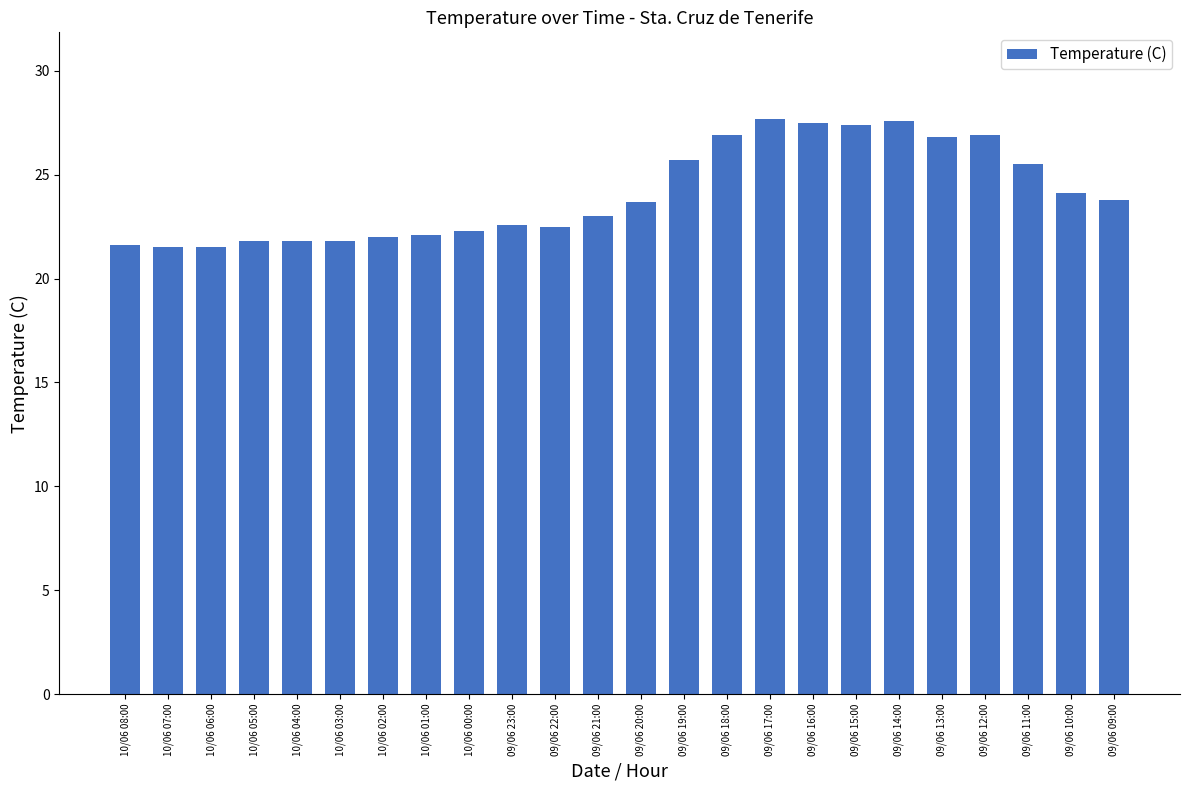

What is the change in value from 10/06 04:00 to 09/06 21:00?

+1.2